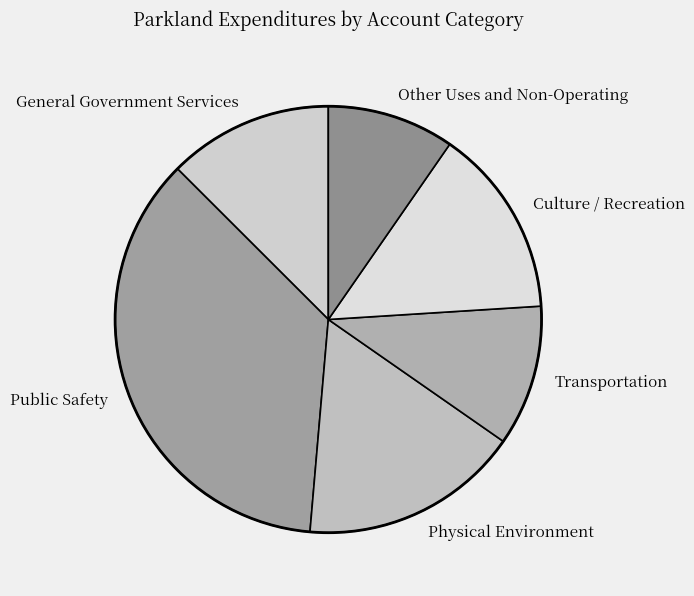

Which slice is the largest?

Public Safety